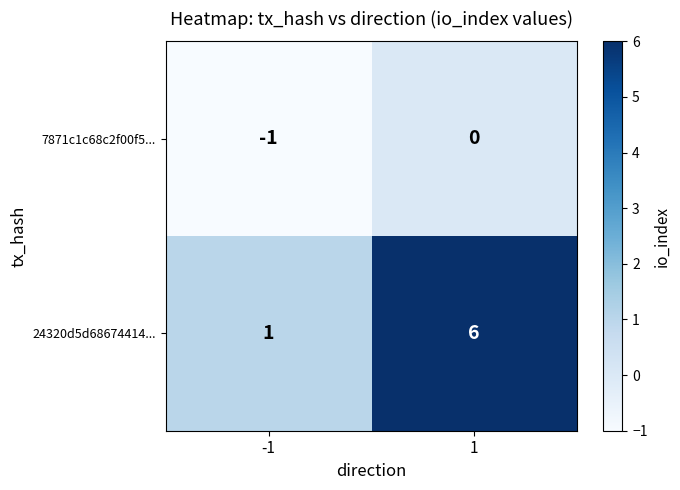

Rank the series by their maximum value, from lowest to highest.

7871c1c68c2f00f5..., 24320d5d68674414...